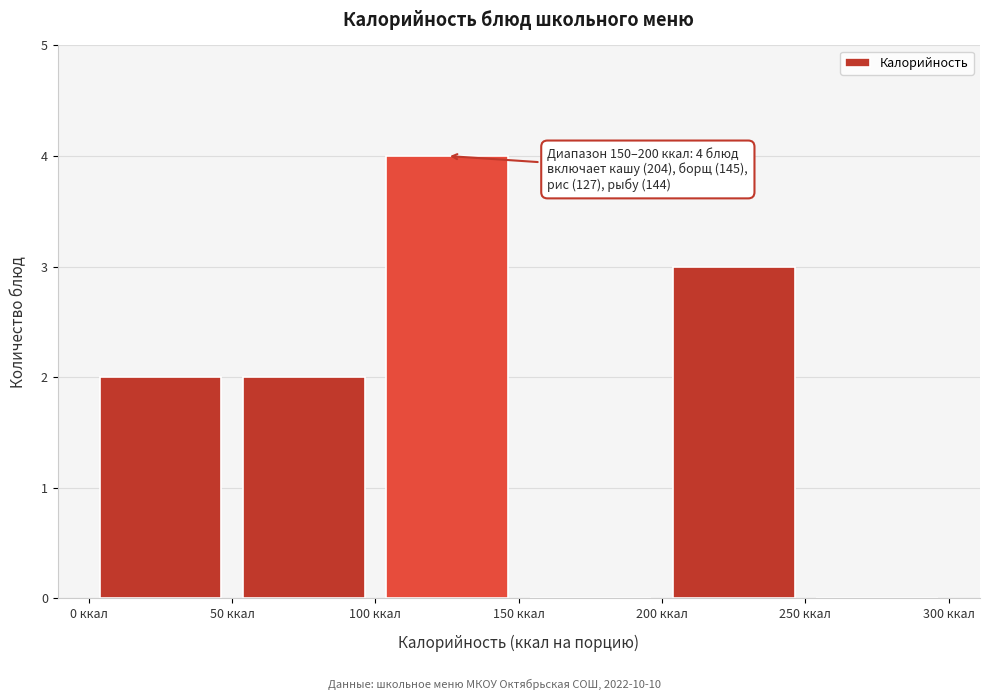

Over which range of the x-axis is the bar tallest?

100 to 150